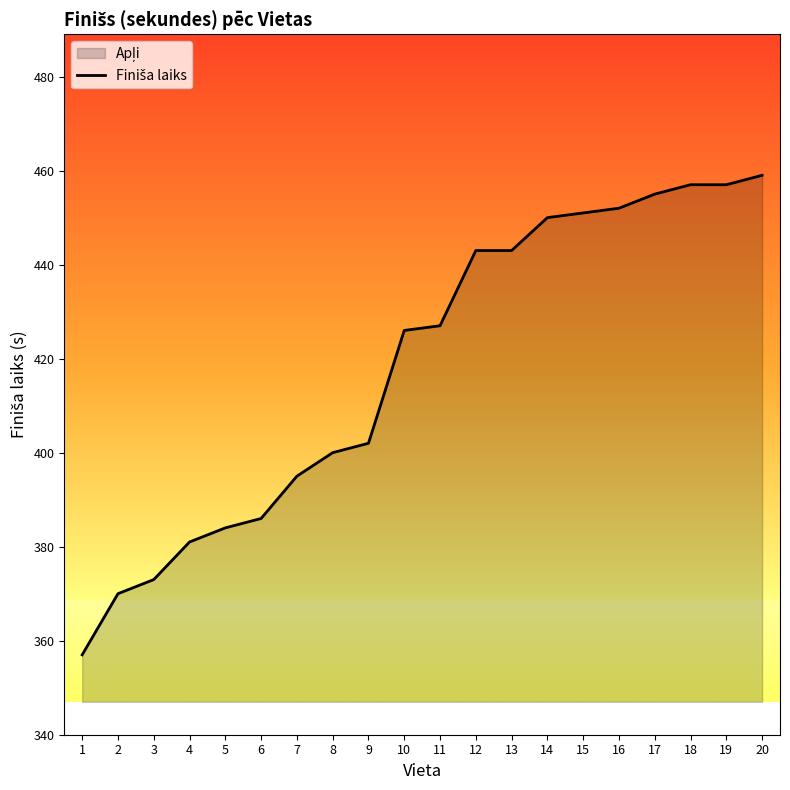

Reading left to right, transcribe all the data shown in this chart.

357	370	373	381	384	386	395	400	402	426	427	443	443	450	451	452	455	457	457	459